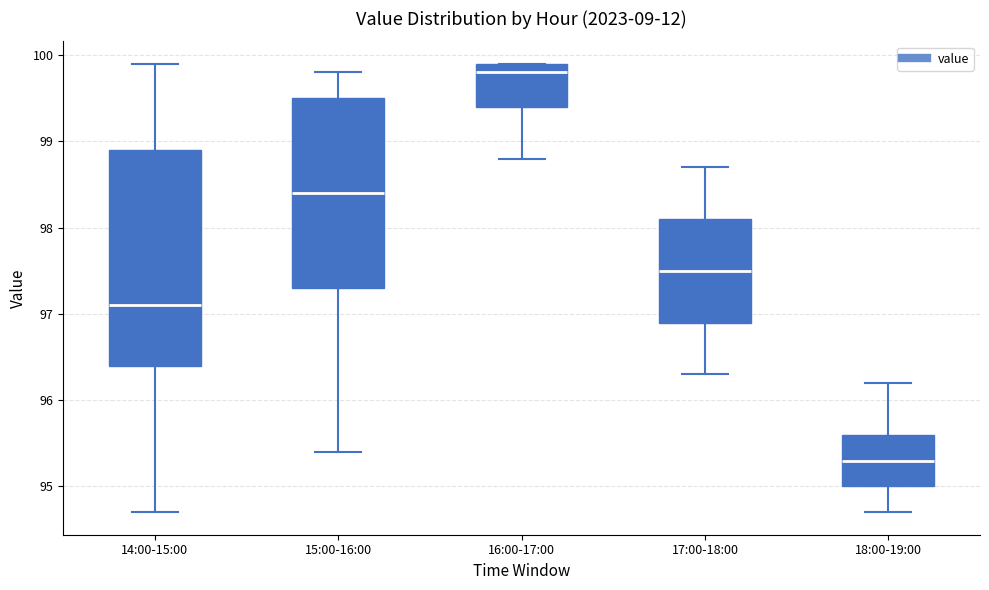

Where does the lower whisker of the box for 15:00-16:00 end on the y-axis? The values are not printed on the chart, so give them approximately, as read against the axis.

95.4